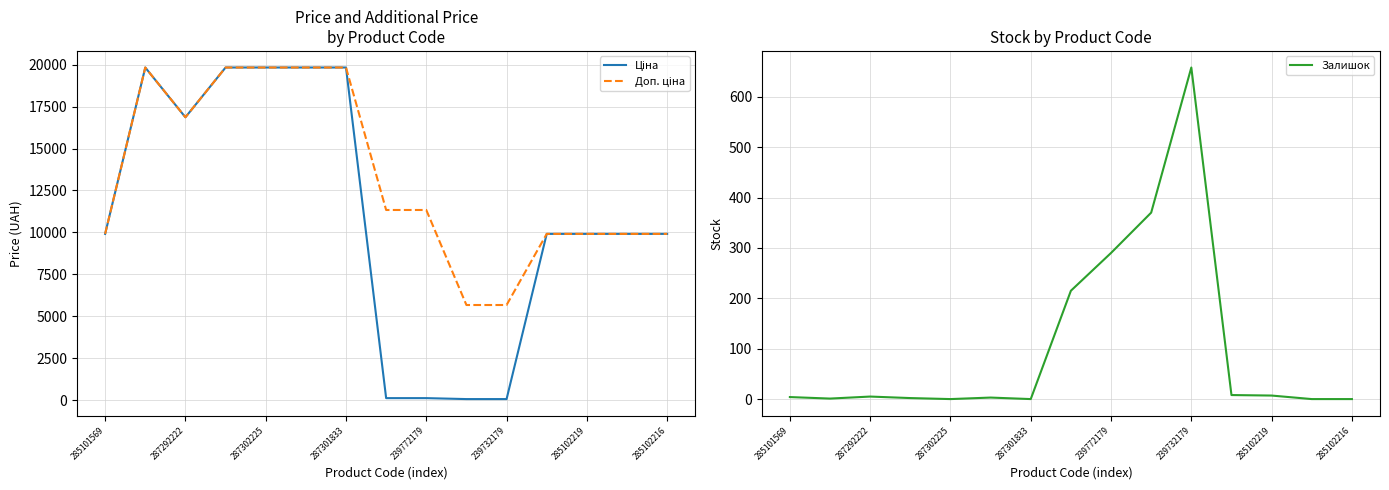

The Залишок series shows 465 at 239772179. True or false?

False